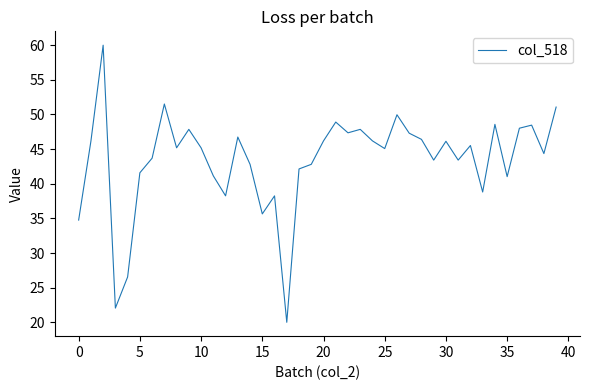

What is the maximum value shown in the chart?

60.0